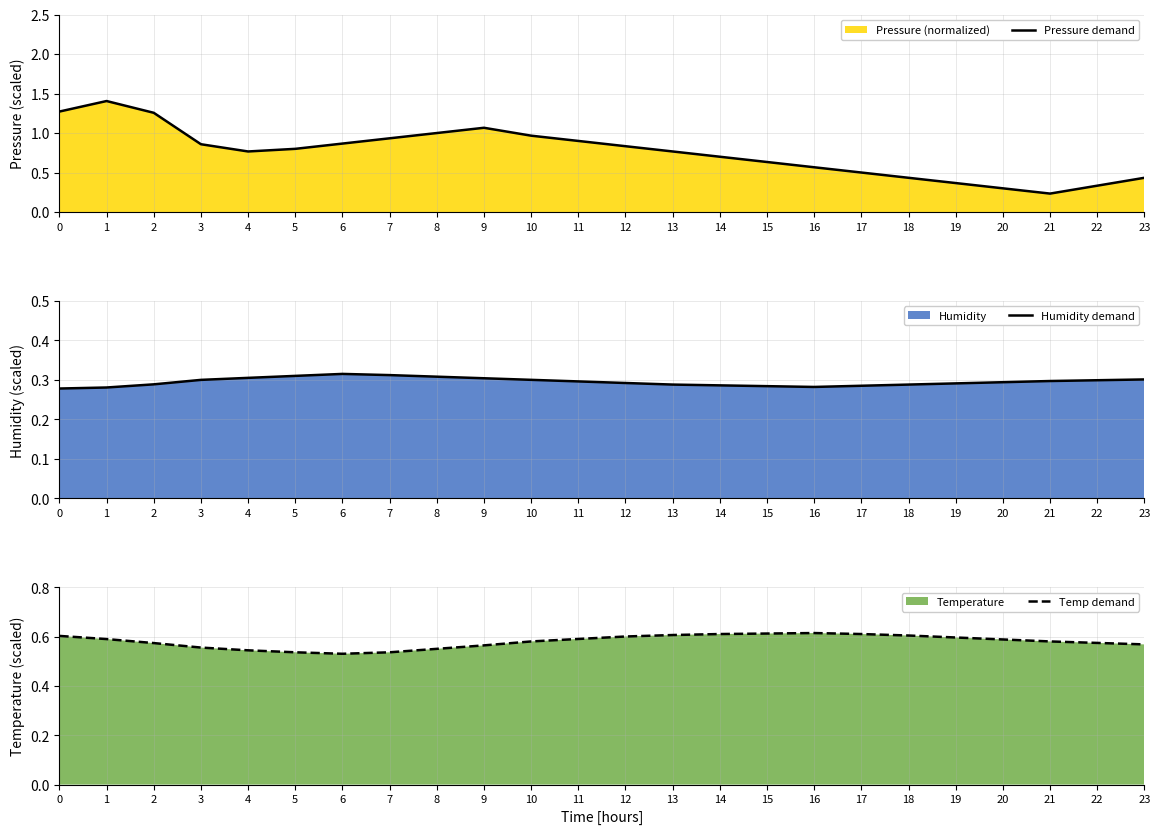

True or false: Pressure demand has a value of 0.4 at 16.

False